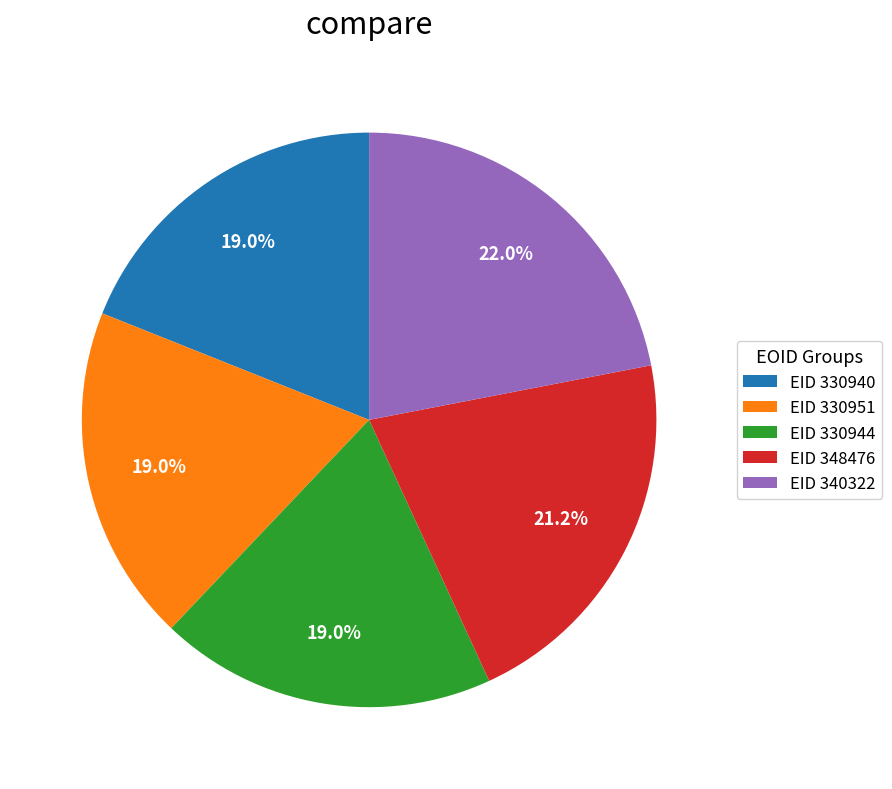

Which category has the biggest portion of the pie?

EID 340322